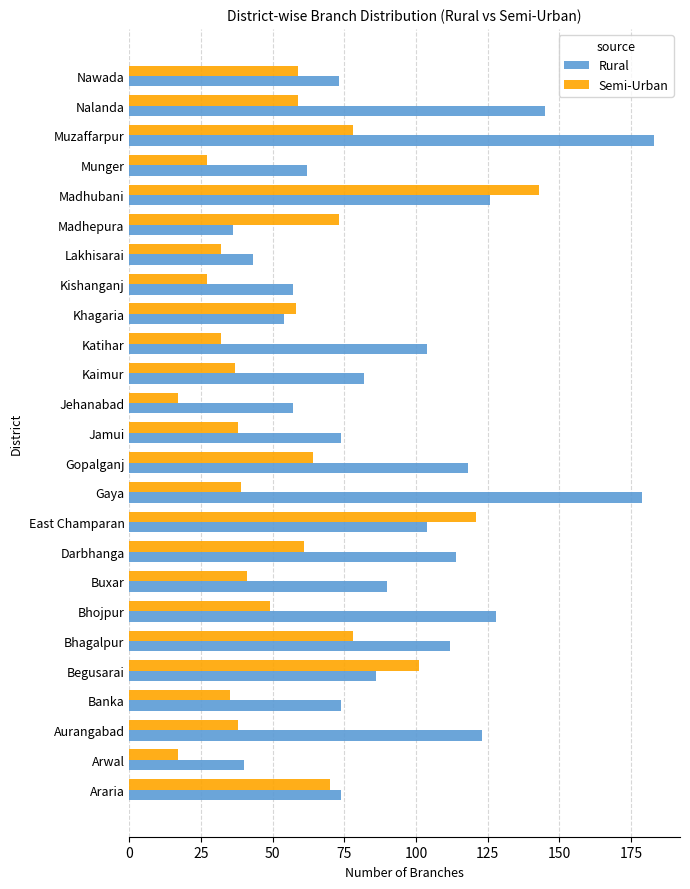

What is the difference between the maximum and minimum values in the Rural series?

147